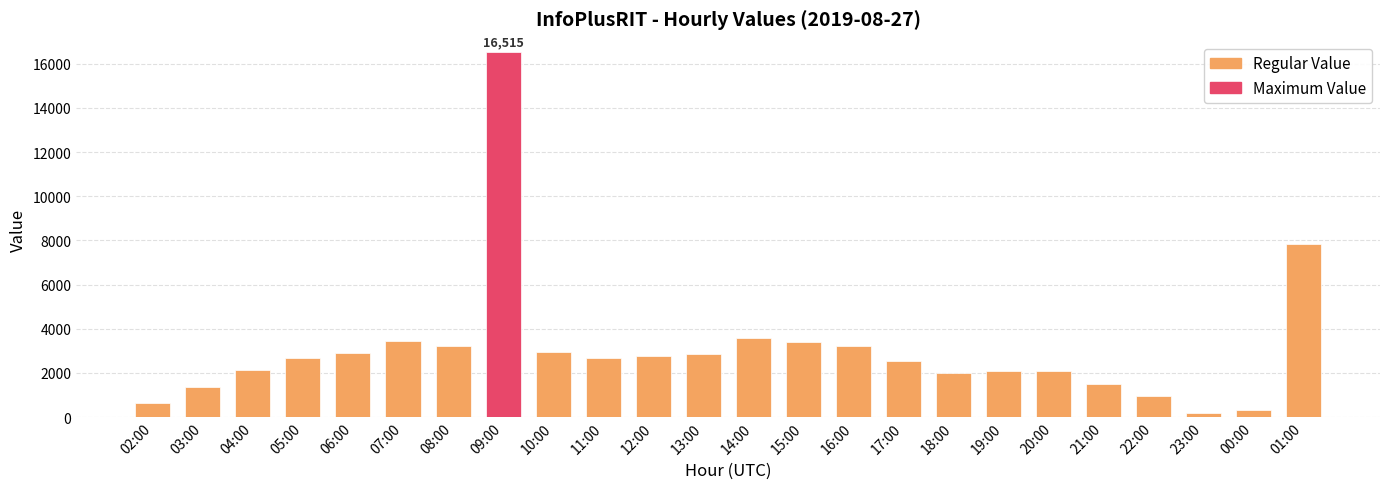

Between 05:00 and 10:00, which is larger?

10:00